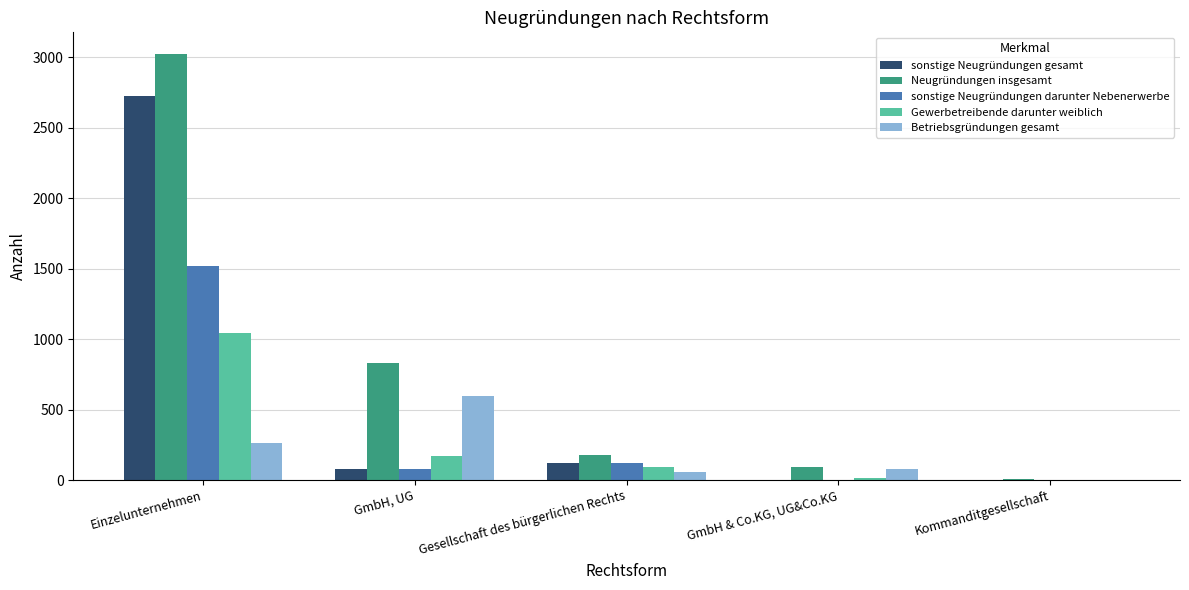

Which series has the largest total across all categories?

Neugründungen insgesamt